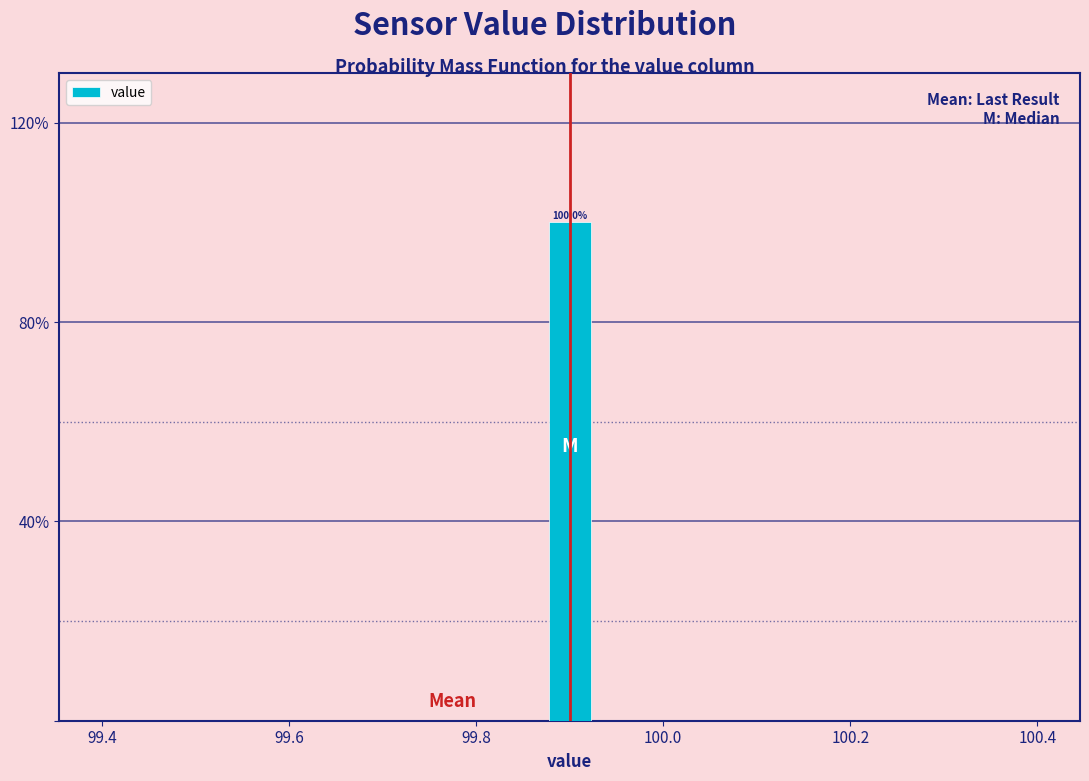

Around what value on the x-axis is the tallest bar? Give the approximate position of its centre, as read against the axis.

99.90